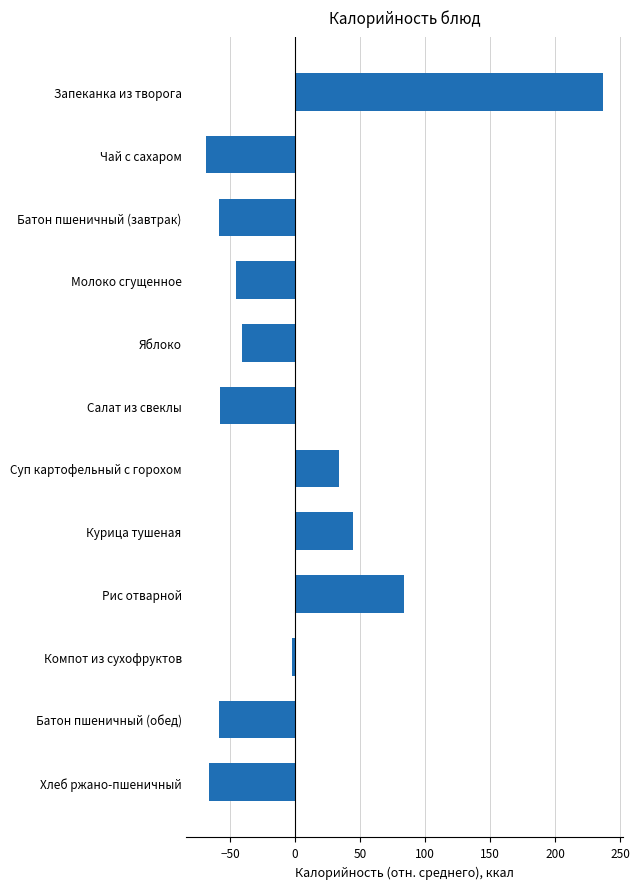

Which category has the highest value across all series?

Запеканка из творога